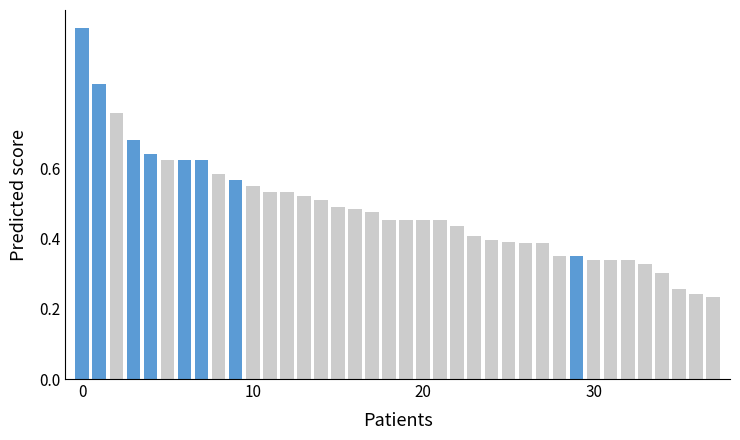

List the series in order of their overall mean, highest first.

Default, Highlighted